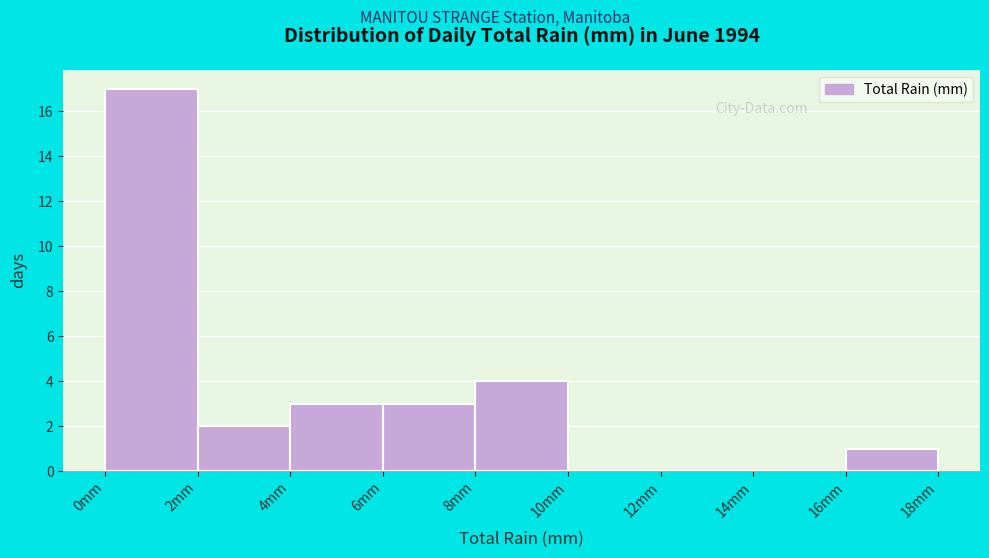

Reading left to right, transcribe this chart: for each bar, give the range it covers on the x-axis and its height. The values are not printed on the chart, so give them approximately, as read against the axis.

0 to 2: 17
2 to 4: 2
4 to 6: 3
6 to 8: 3
8 to 10: 4
10 to 12: 0
12 to 14: 0
14 to 16: 0
16 to 18: 1